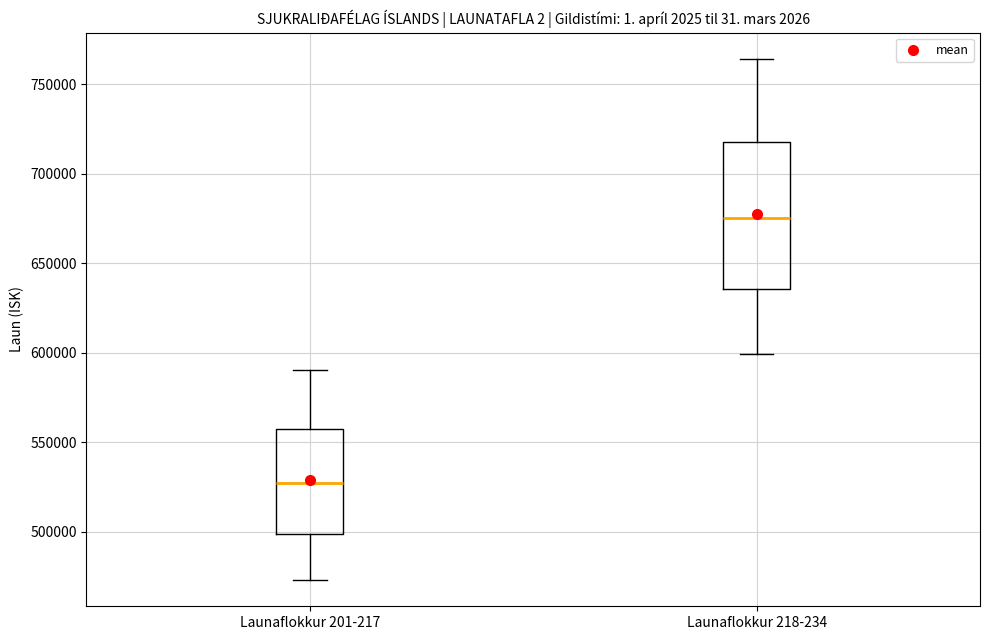

Where does the upper whisker of the box for Launaflokkur 201-217 end on the y-axis? The values are not printed on the chart, so give them approximately, as read against the axis.

590000